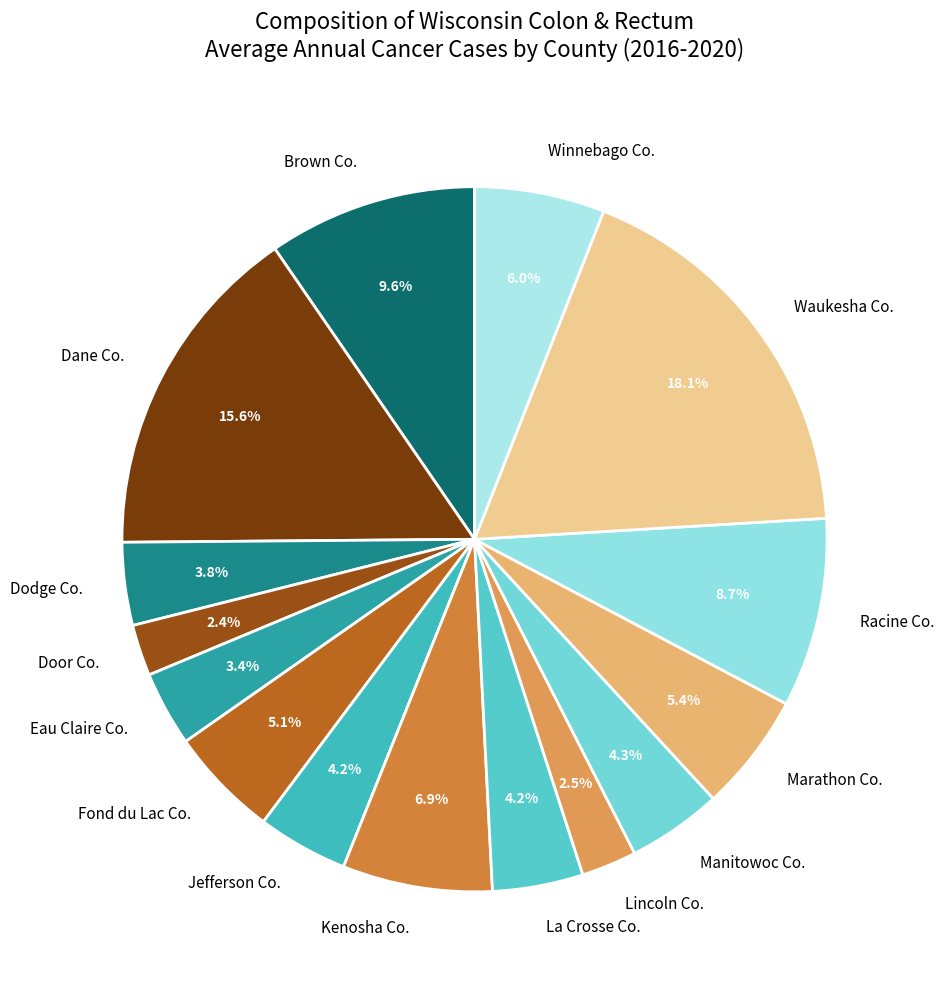

What is the ratio of the value at Winnebago Co. to the value at Dodge Co.?

1.6